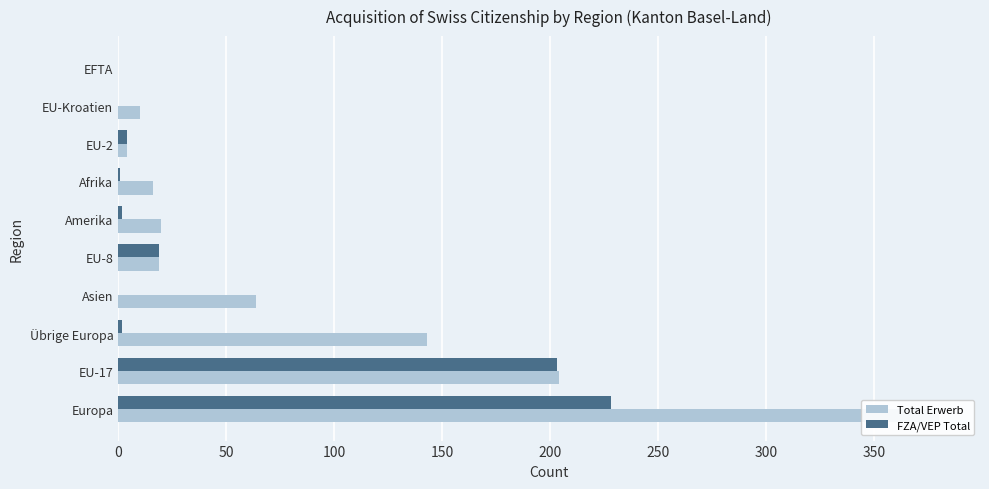

Which series has the largest total across all categories?

Total Erwerb